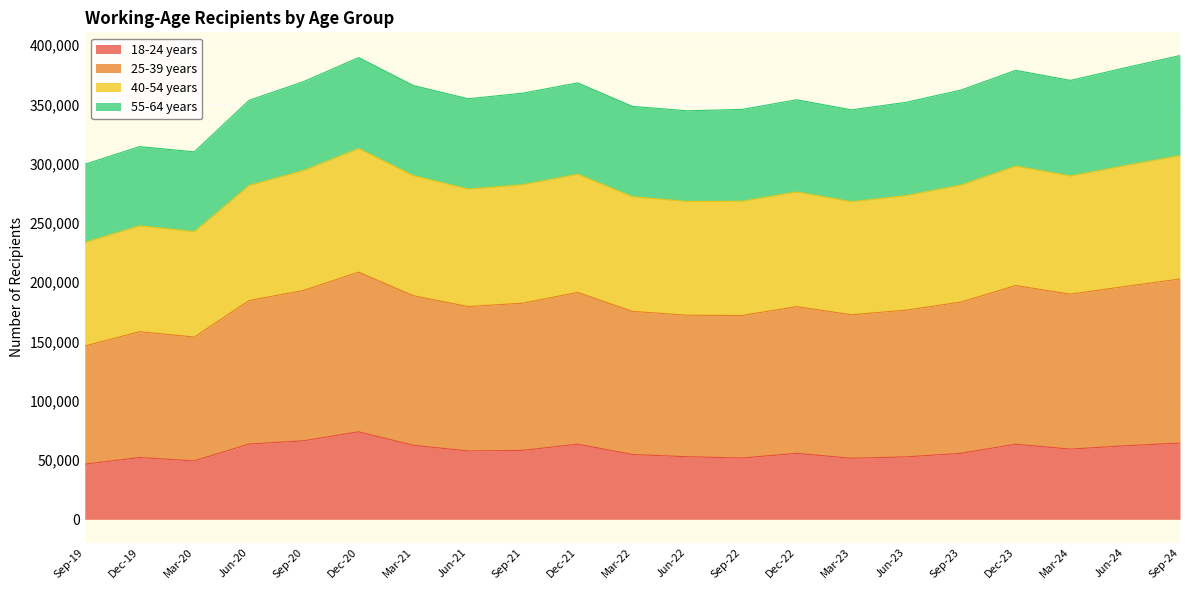

What is the total value across all series at Dec-19?

314412